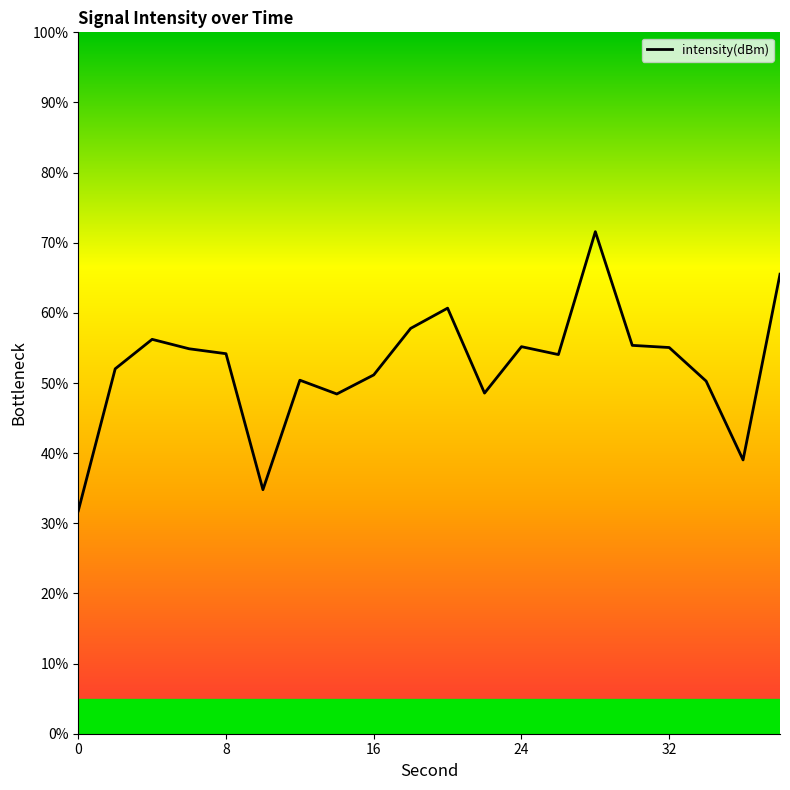

What is the minimum value shown in the chart?

31.8